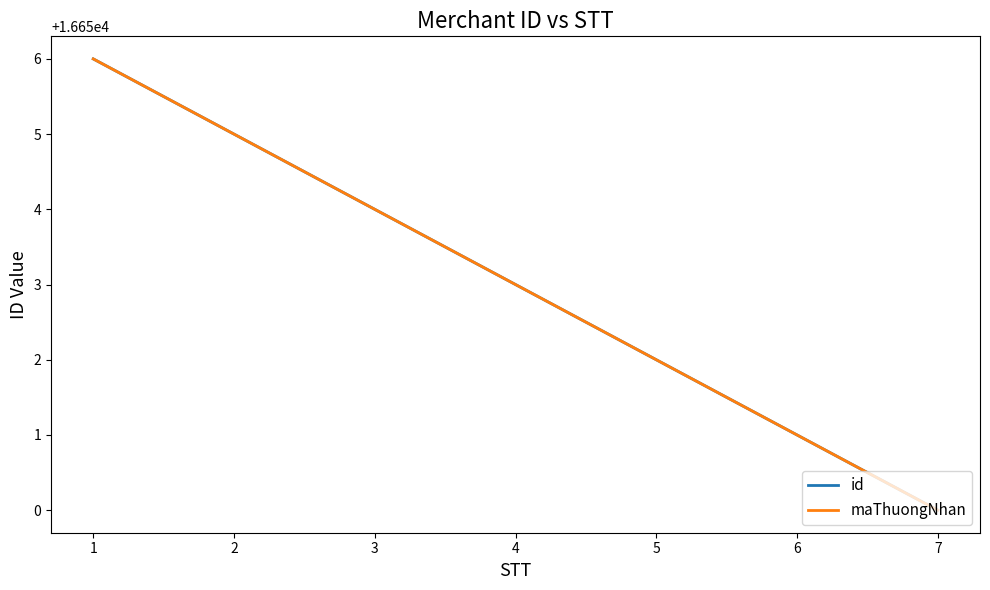

True or false: id has more than 1 interior local peaks.

False